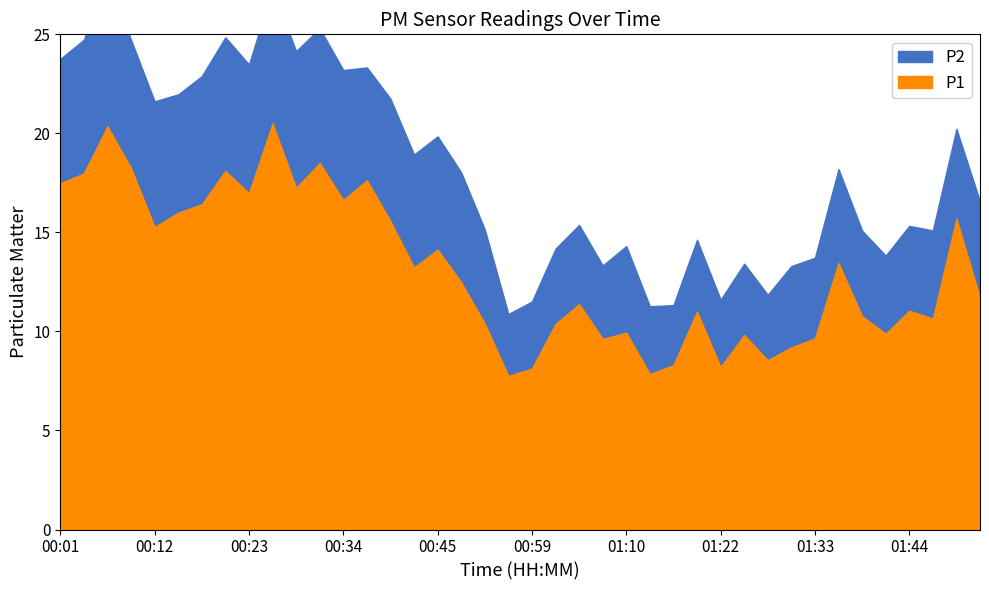

At how many categories does at least one series exceed 10?

28